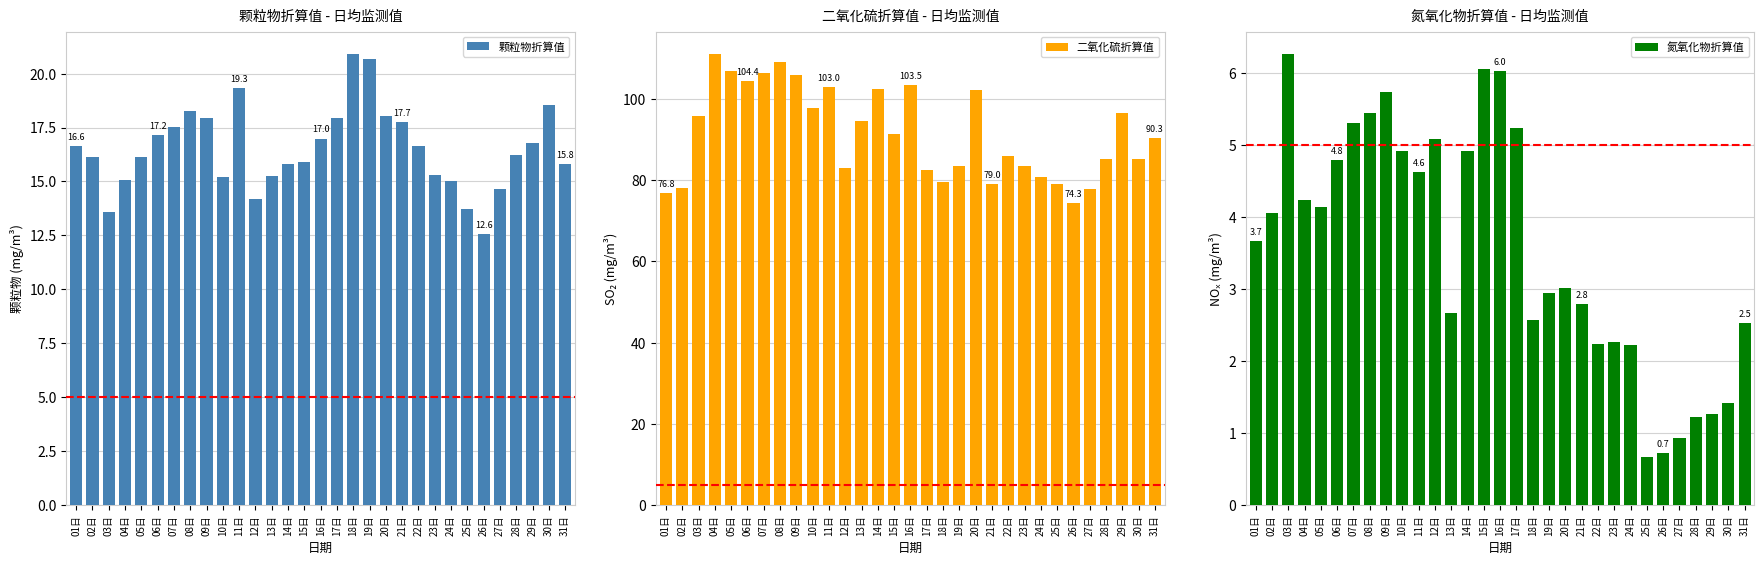

What is the difference between the highest and lowest values at 20日?

99.3